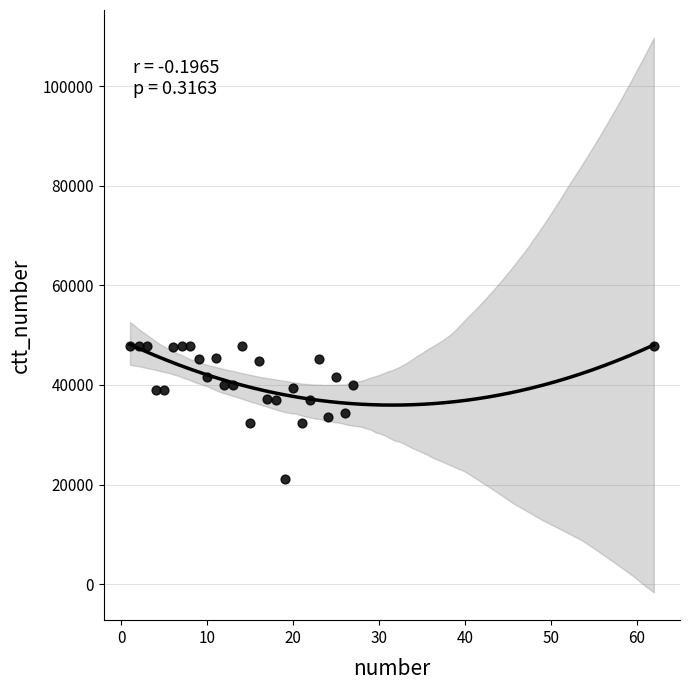

What is the range of Y values (max minus min)?

26681